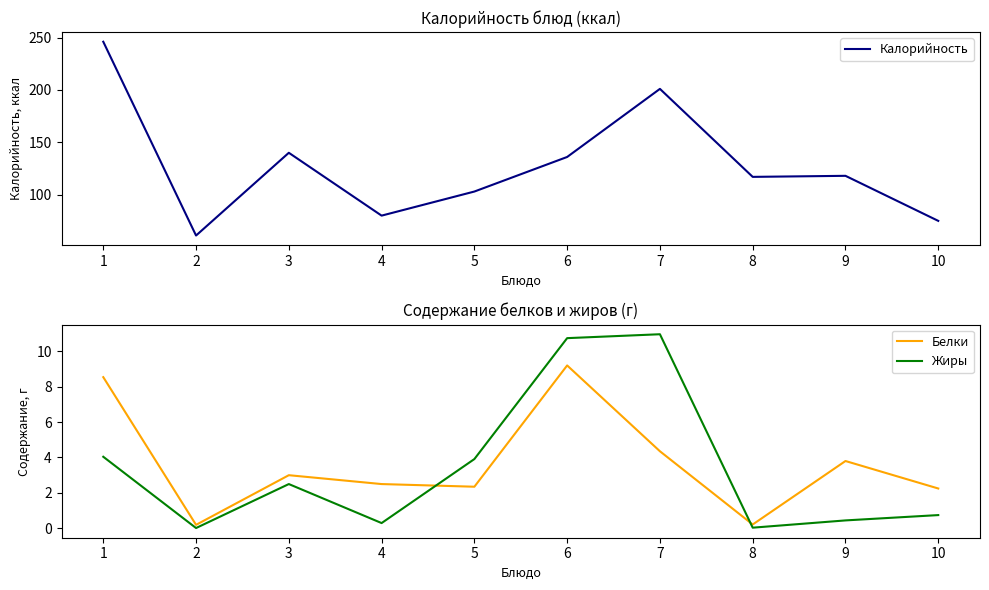

Reading left to right, extract all data points from this chart.

Калорийность: 246.0	61.0	140.0	80.0	103.0	136.0	201.0	117.0	118.0	75.0
Белки: 8.5	0.2	3.0	2.5	2.4	9.2	4.3	0.2	3.8	2.2
Жиры: 4.0	0.0	2.5	0.3	3.9	10.7	10.9	0.0	0.5	0.8